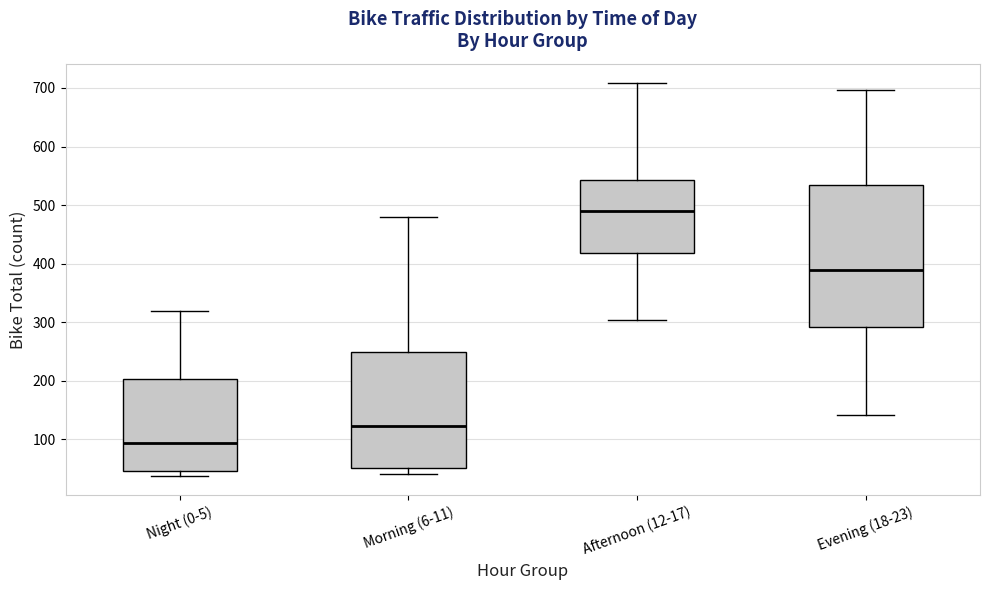

Which box is the tallest, from its lower edge to its upper edge?

Evening (18-23)